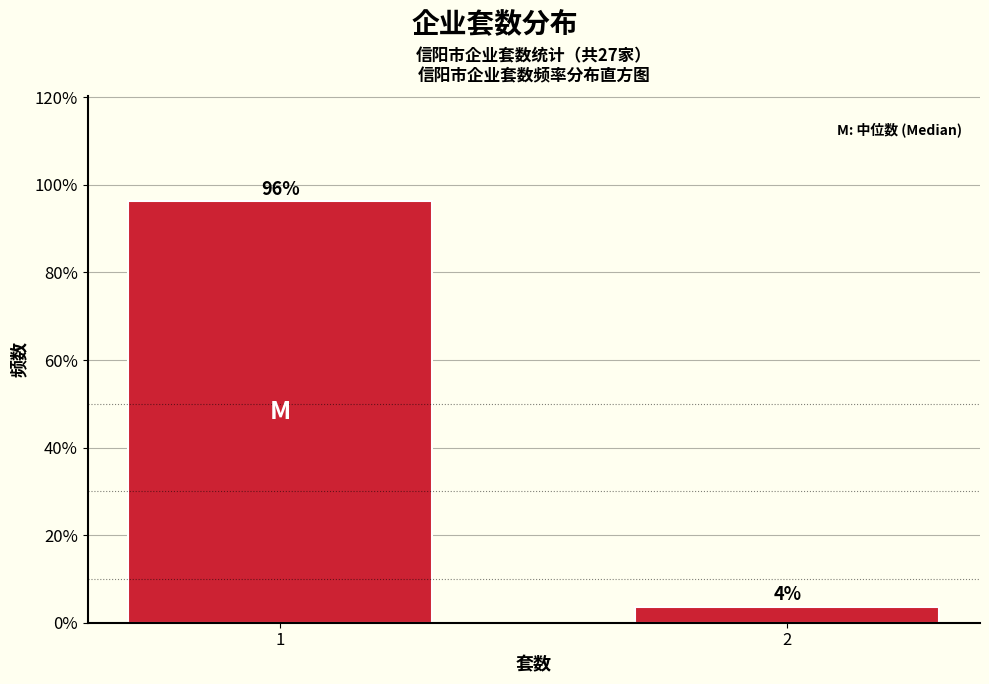

The value at 2 is 3.7. True or false?

True